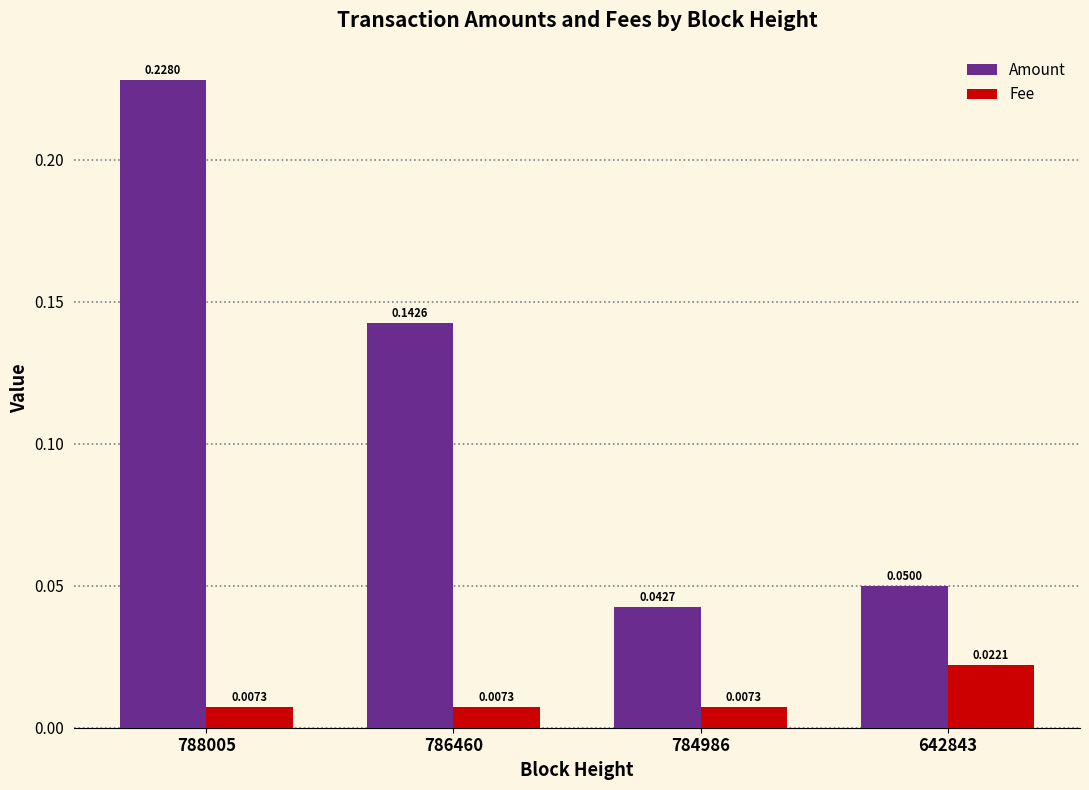

Rank the series by their average value, from lowest to highest.

Fee, Amount